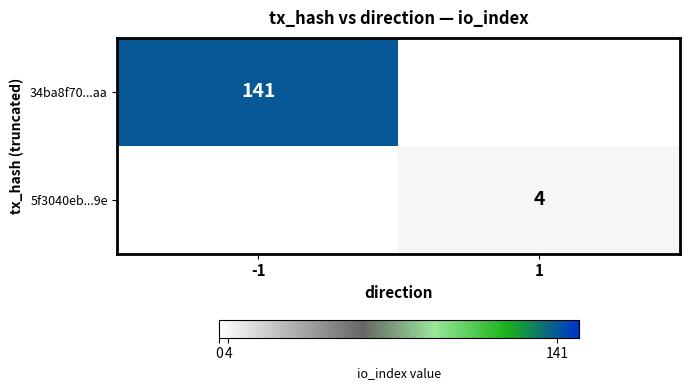

True or false: 5f3040eb...9e has a value of 1 at 1.

False